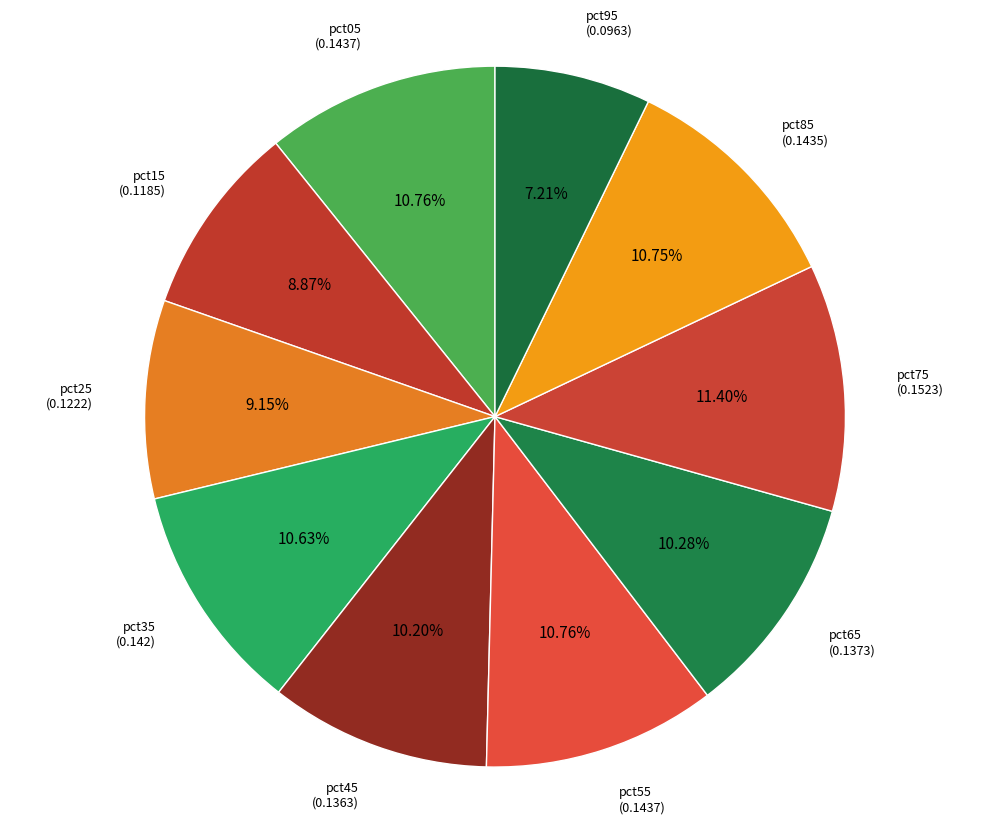

Do pct95 and pct75 together represent more than half of the pie?

No